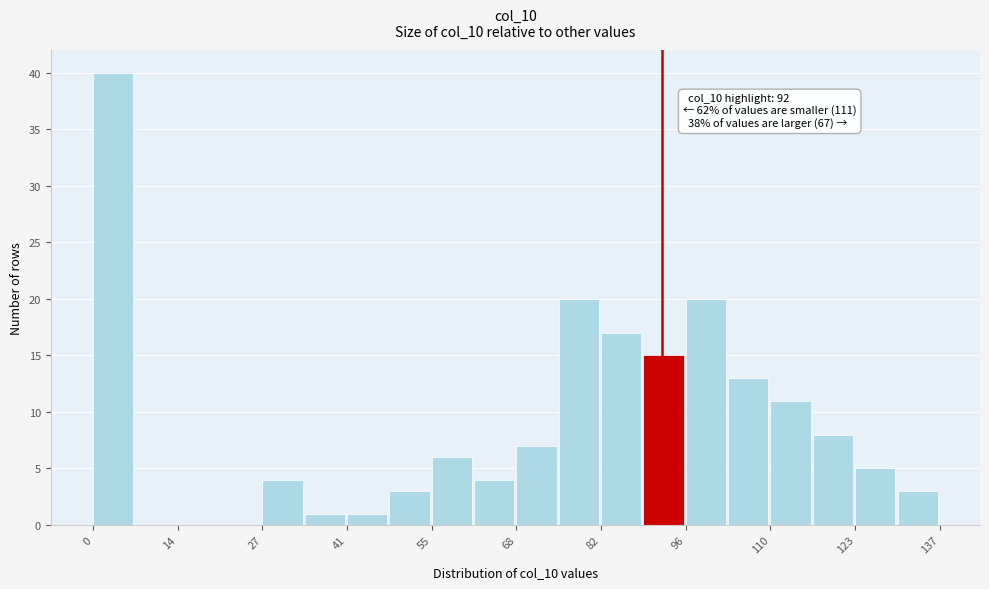

Read against the x-axis, roughly where is the centre of the tallest bar?

4